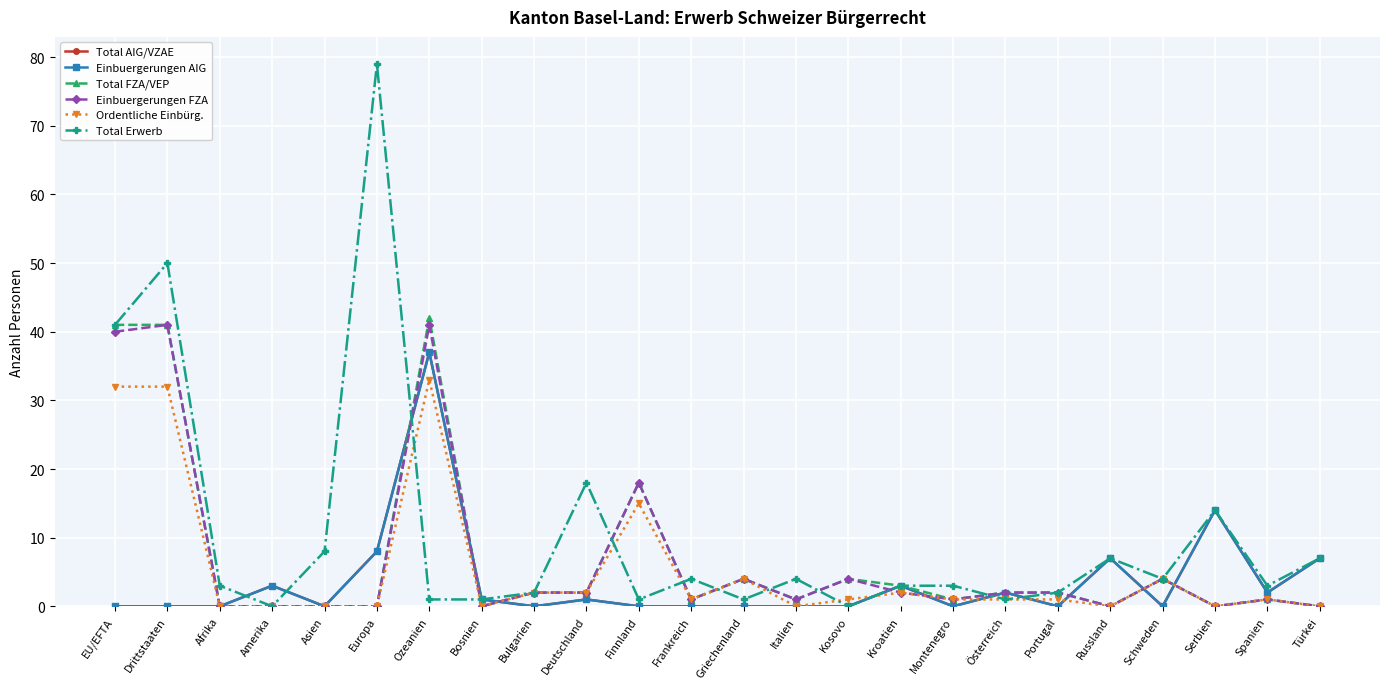

Reading left to right, list all the values displayed in this chart.

Total AIG/VZAE: EU/EFTA=0	Drittstaaten=0	Afrika=0	Amerika=3	Asien=0	Europa=8	Ozeanien=37	Bosnien=1	Bulgarien=0	Deutschland=1	Finnland=0	Frankreich=0	Griechenland=0	Italien=0	Kosovo=0	Kroatien=3	Montenegro=0	Österreich=2	Portugal=0	Russland=7	Schweden=0	Serbien=14	Spanien=2	Türkei=7
Einbuergerungen AIG: EU/EFTA=0	Drittstaaten=0	Afrika=0	Amerika=3	Asien=0	Europa=8	Ozeanien=37	Bosnien=1	Bulgarien=0	Deutschland=1	Finnland=0	Frankreich=0	Griechenland=0	Italien=0	Kosovo=0	Kroatien=3	Montenegro=0	Österreich=2	Portugal=0	Russland=7	Schweden=0	Serbien=14	Spanien=2	Türkei=7
Total FZA/VEP: EU/EFTA=41	Drittstaaten=41	Afrika=0	Amerika=0	Asien=0	Europa=0	Ozeanien=42	Bosnien=0	Bulgarien=2	Deutschland=2	Finnland=18	Frankreich=1	Griechenland=4	Italien=1	Kosovo=4	Kroatien=3	Montenegro=1	Österreich=2	Portugal=2	Russland=0	Schweden=4	Serbien=0	Spanien=1	Türkei=0
Einbuergerungen FZA: EU/EFTA=40	Drittstaaten=41	Afrika=0	Amerika=0	Asien=0	Europa=0	Ozeanien=41	Bosnien=0	Bulgarien=2	Deutschland=2	Finnland=18	Frankreich=1	Griechenland=4	Italien=1	Kosovo=4	Kroatien=2	Montenegro=1	Österreich=2	Portugal=2	Russland=0	Schweden=4	Serbien=0	Spanien=1	Türkei=0
Ordentliche Einbürg.: EU/EFTA=32	Drittstaaten=32	Afrika=0	Amerika=0	Asien=0	Europa=0	Ozeanien=33	Bosnien=0	Bulgarien=2	Deutschland=2	Finnland=15	Frankreich=1	Griechenland=4	Italien=0	Kosovo=1	Kroatien=2	Montenegro=1	Österreich=1	Portugal=1	Russland=0	Schweden=4	Serbien=0	Spanien=1	Türkei=0
Total Erwerb: EU/EFTA=41	Drittstaaten=50	Afrika=3	Amerika=0	Asien=8	Europa=79	Ozeanien=1	Bosnien=1	Bulgarien=2	Deutschland=18	Finnland=1	Frankreich=4	Griechenland=1	Italien=4	Kosovo=0	Kroatien=3	Montenegro=3	Österreich=1	Portugal=2	Russland=7	Schweden=4	Serbien=14	Spanien=3	Türkei=7